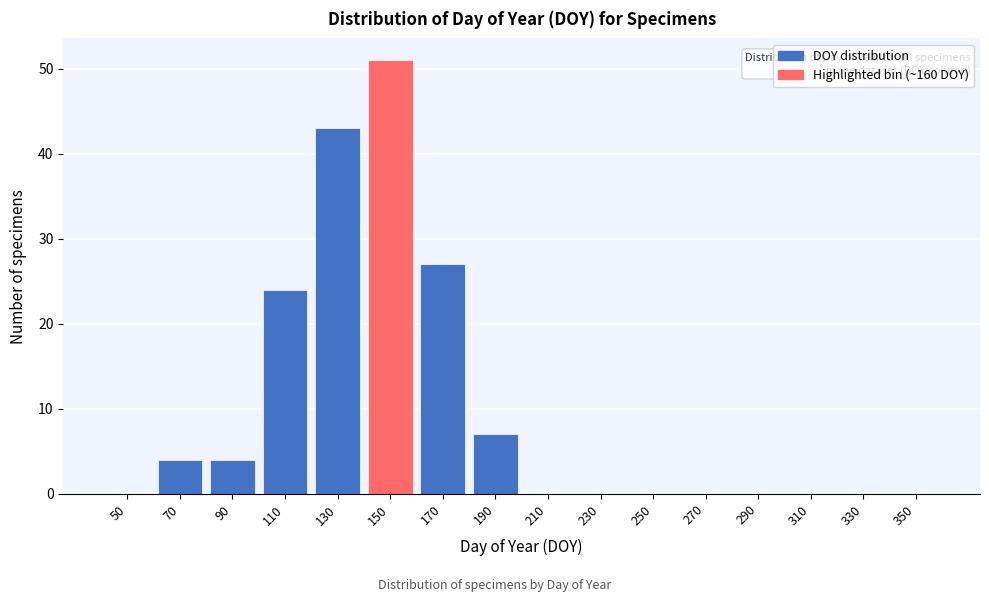

Reading right to left, list all the values displayed in this chart.

350=0	330=0	310=0	290=0	270=0	250=0	230=0	210=0	190=7	170=27	150=51	130=43	110=24	90=4	70=4	50=0